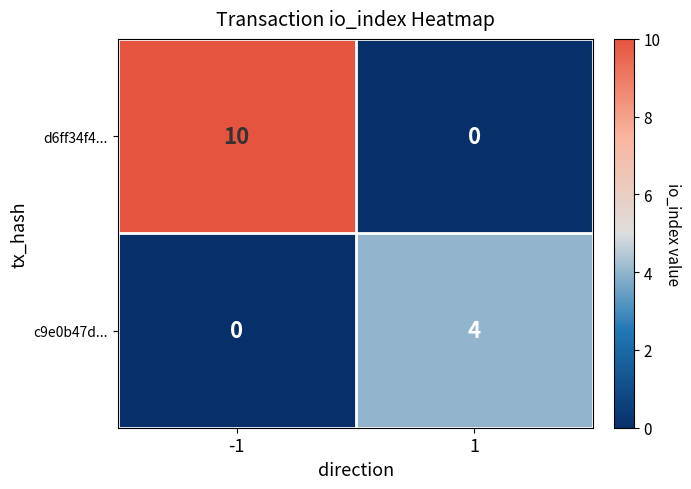

Is it true that c9e0b47d... equals -1 at -1?

False